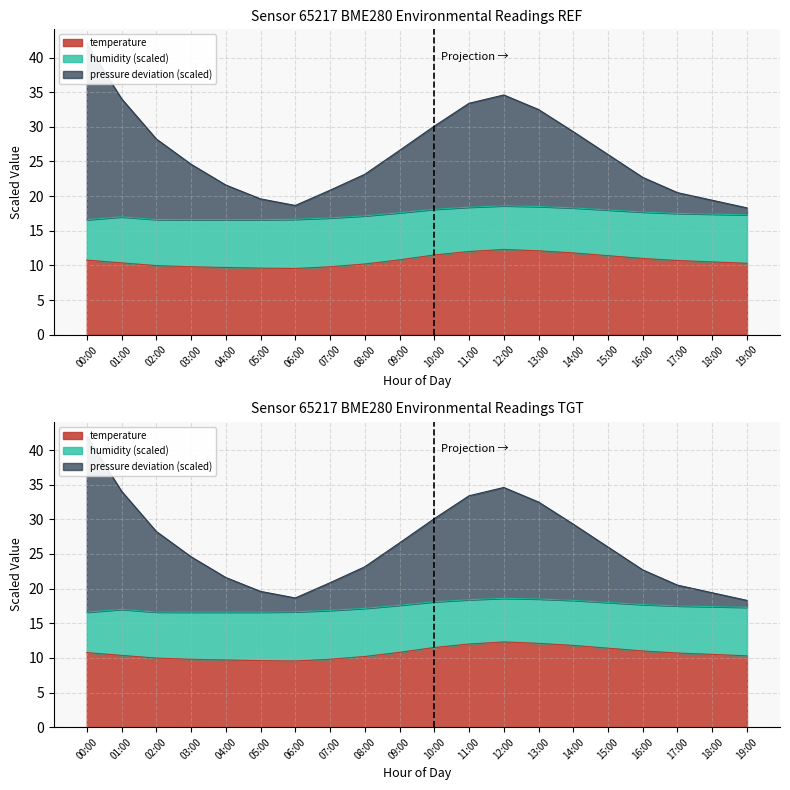

What is the difference between the second highest and second lowest values in the temperature series?

2.5